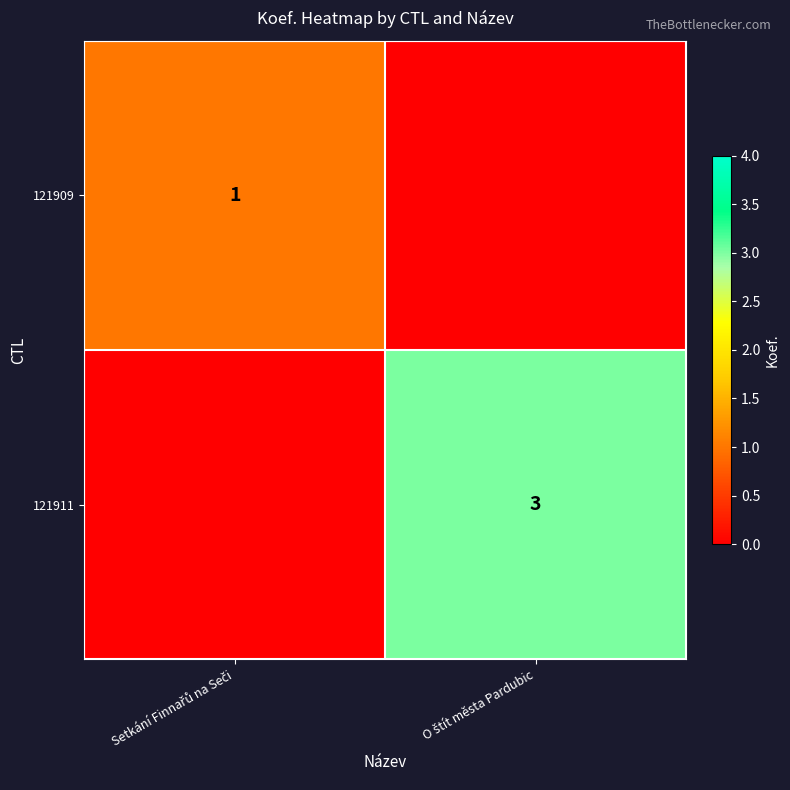

What is the sum of all 121911 values?

3